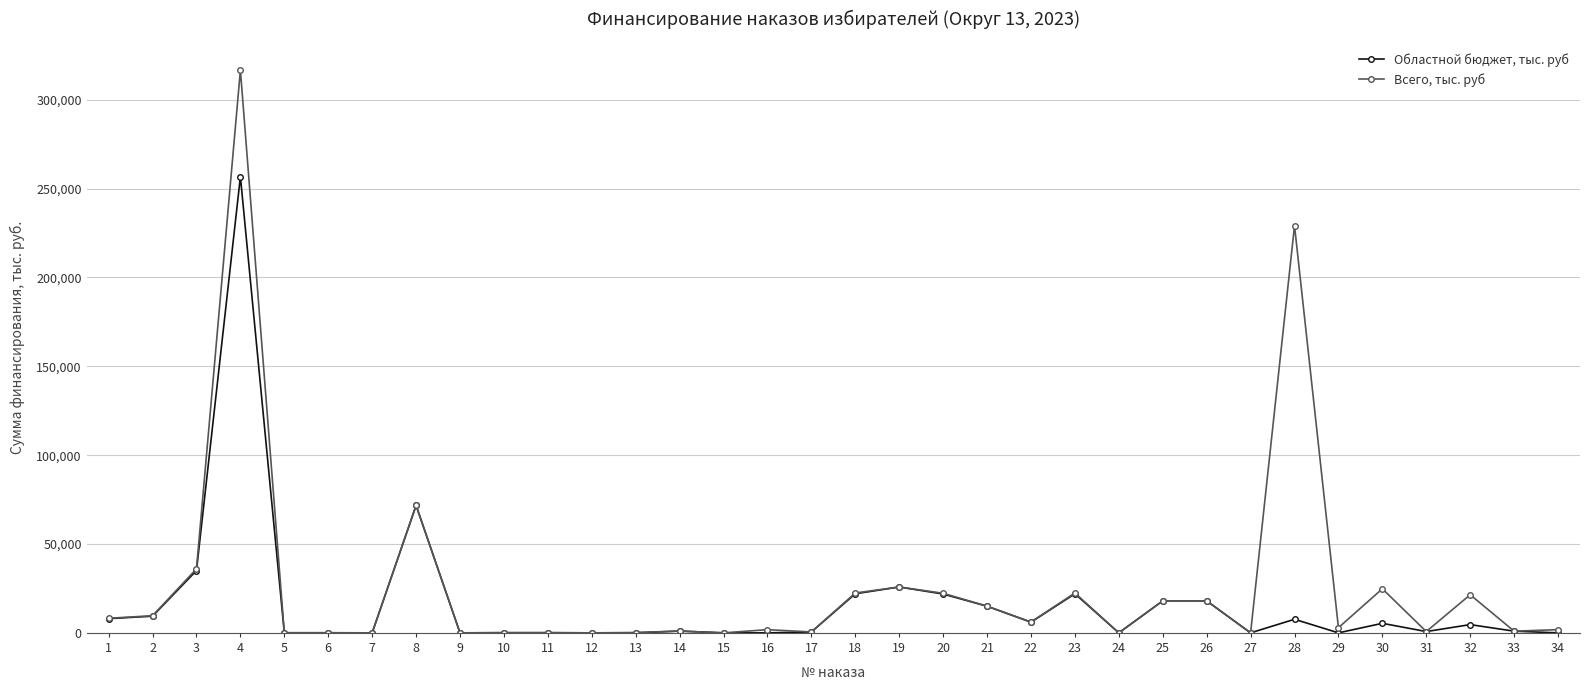

How many lines are shown in the chart?

2